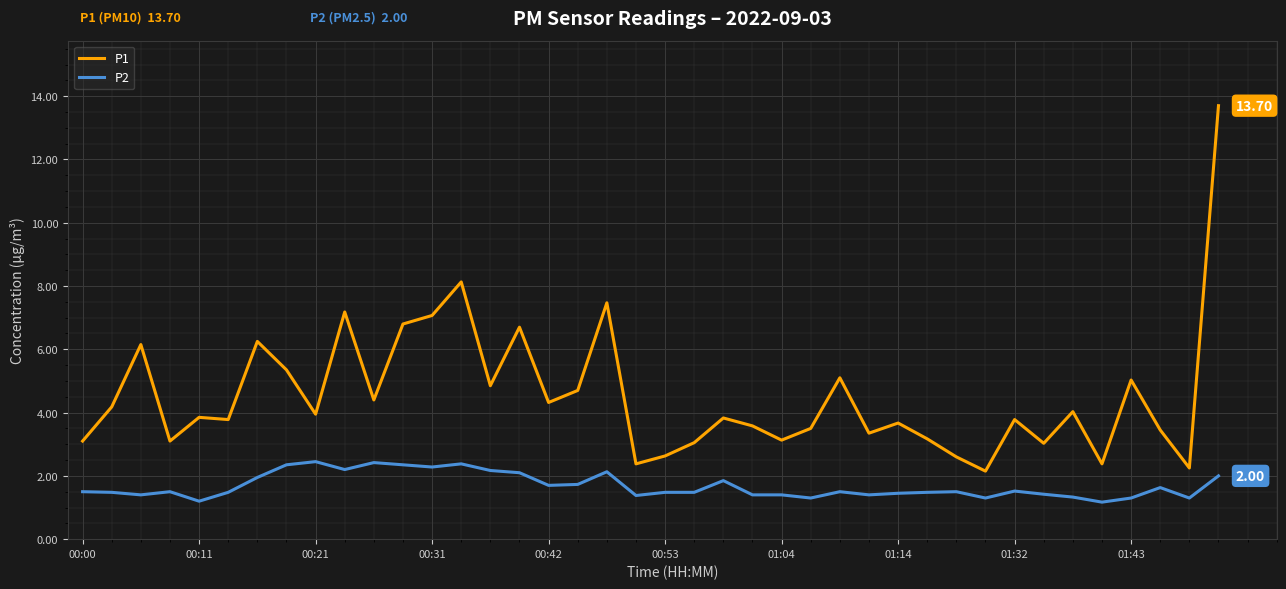

Rank the series by their maximum value, from highest to lowest.

P1, P2